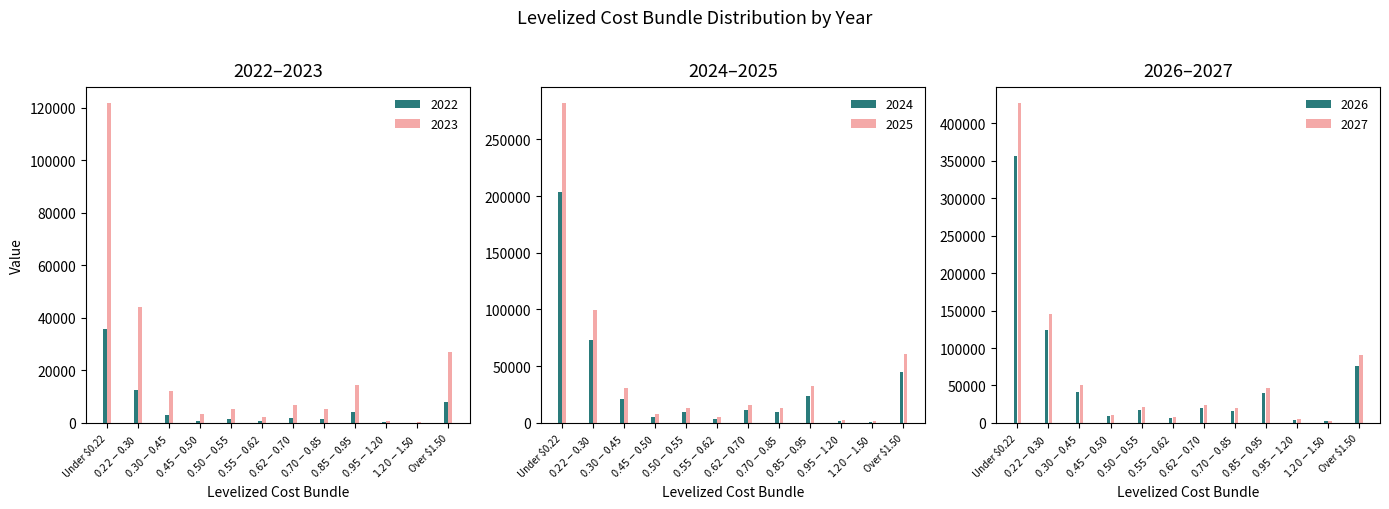

What is the minimum value for 2027?

2633.4